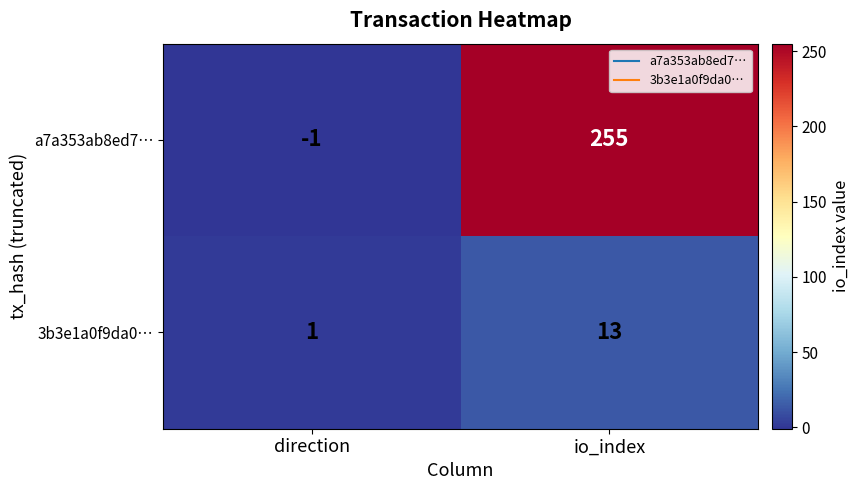

Which series has the widest spread of values?

a7a353ab8ed7…